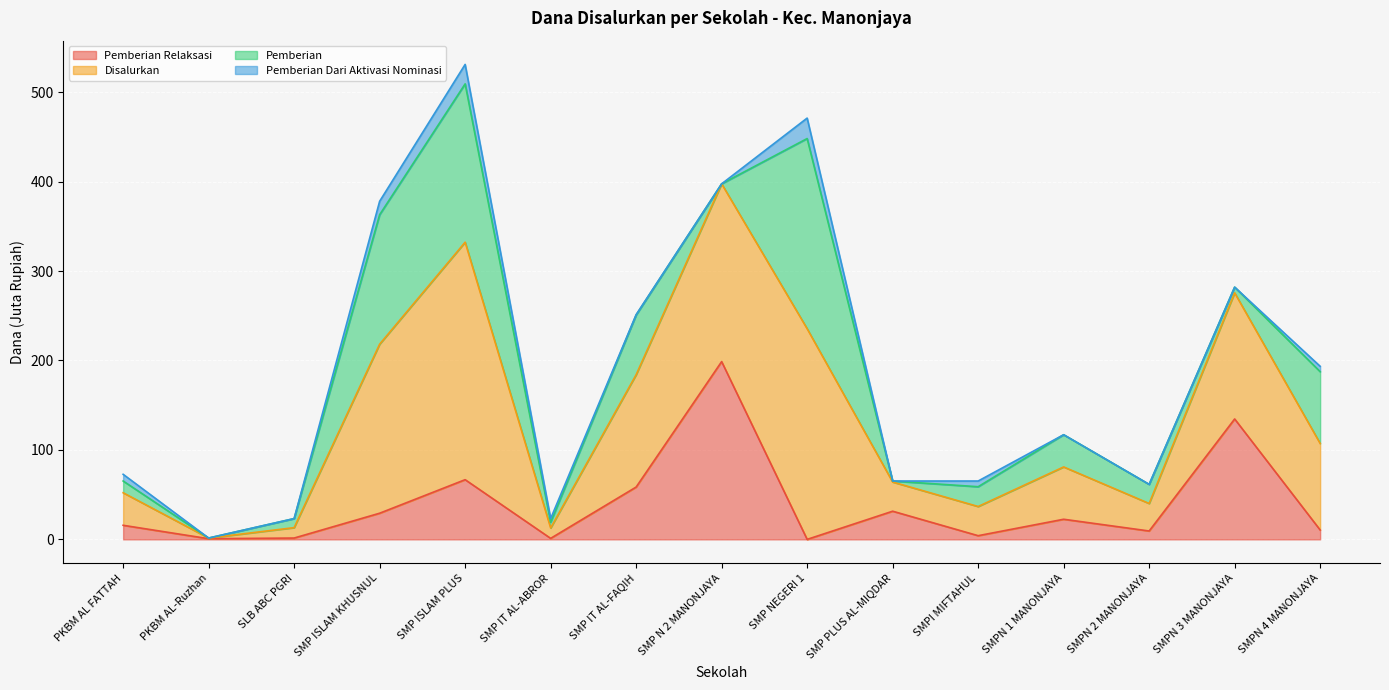

What is the label of the 8th point from the left?

SMP N 2 MANONJAYA